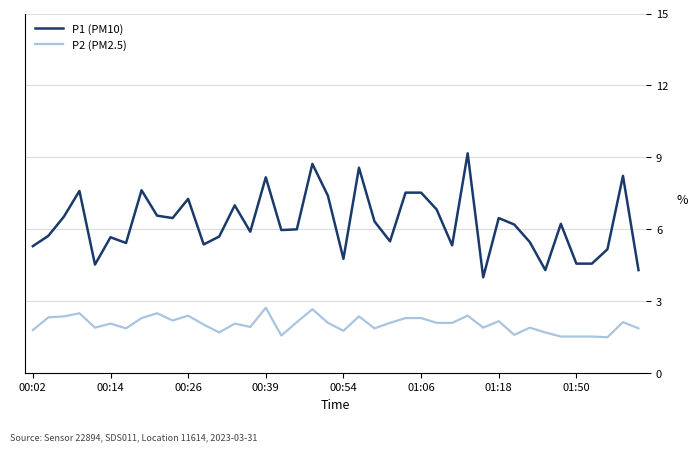

True or false: P2 (PM2.5) and P1 (PM10) cross at least once.

False